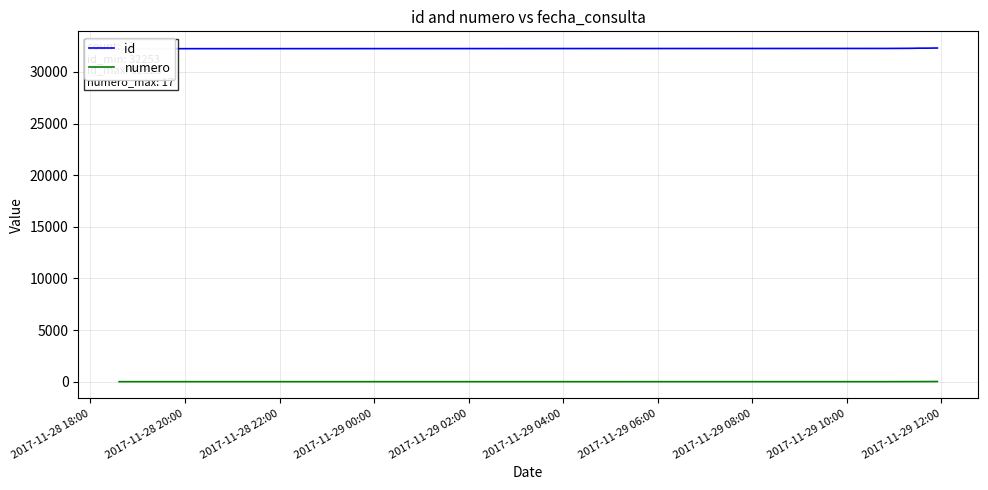

What is the highest value of the numero series?

17